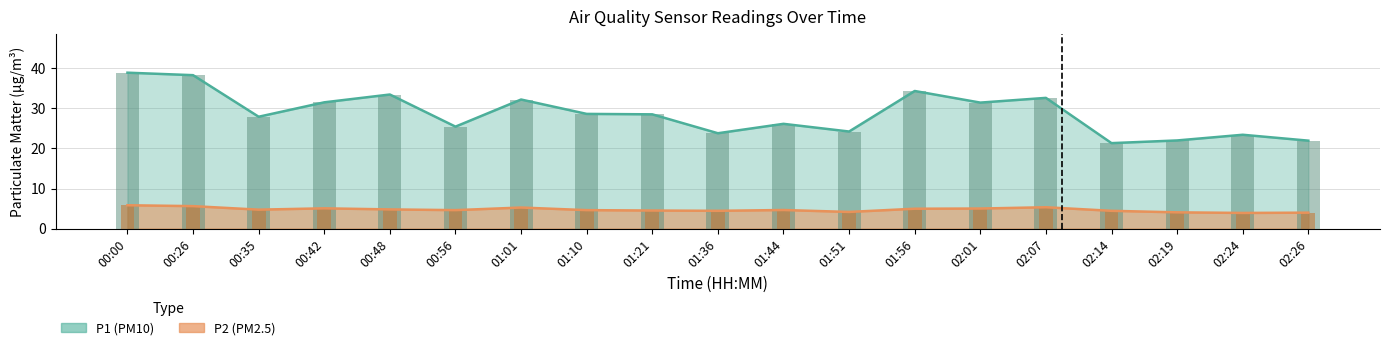

What is the sum of all P1 values?

546.3